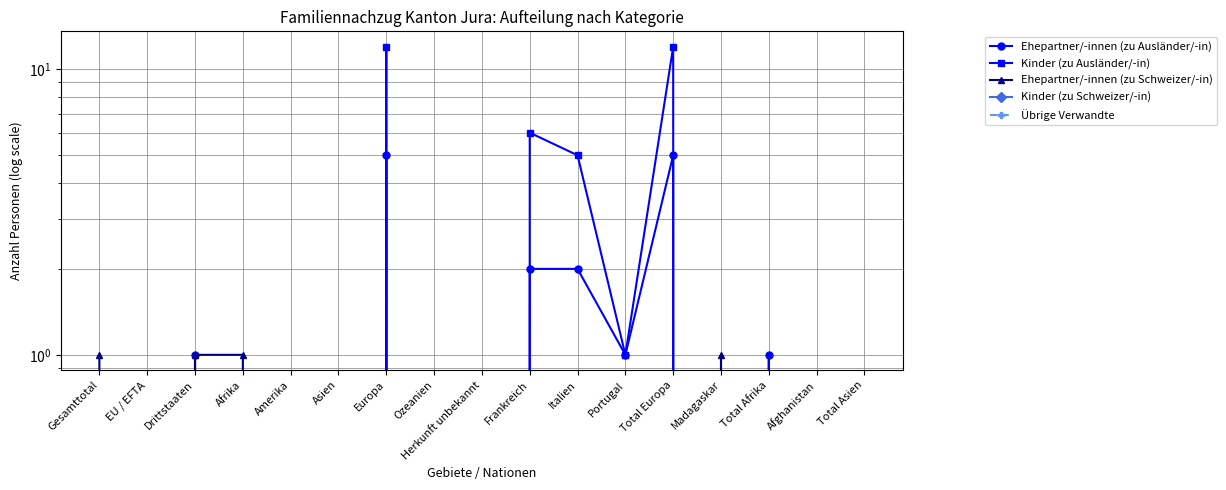

Between Asien and Total Afrika, which is larger?

Total Afrika